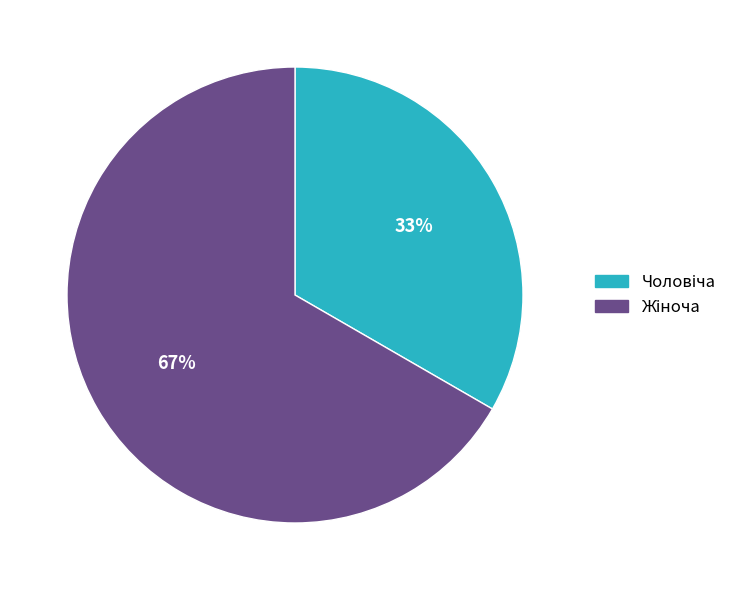

Is there a majority slice in this chart?

Yes